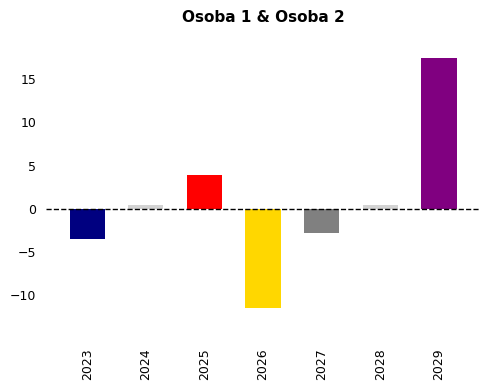

The chart shows a value of -11.5 at 2026. True or false?

True